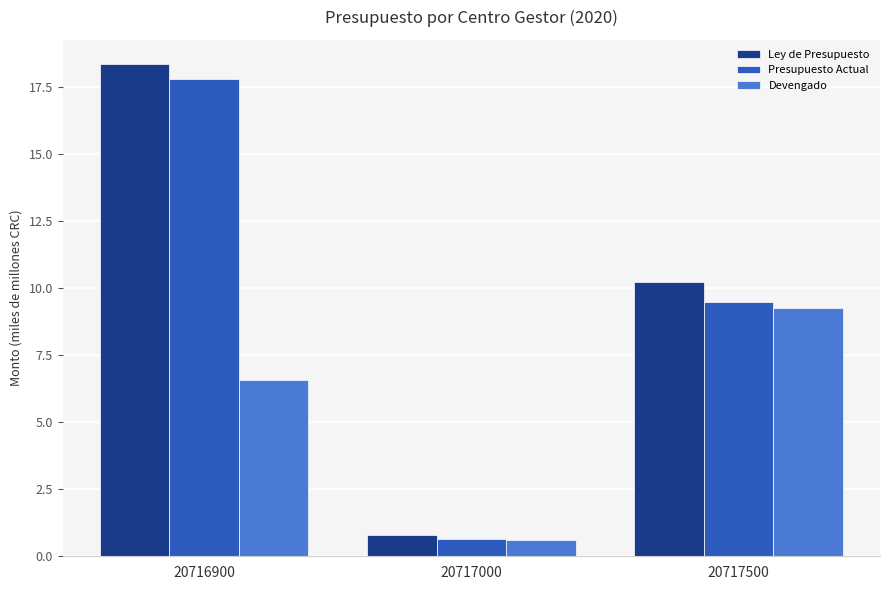

At which label does Devengado reach its minimum?

20717000